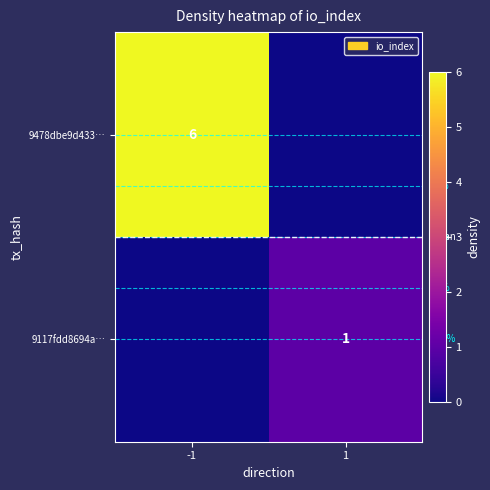

What is the sum of all mean values?

1.0